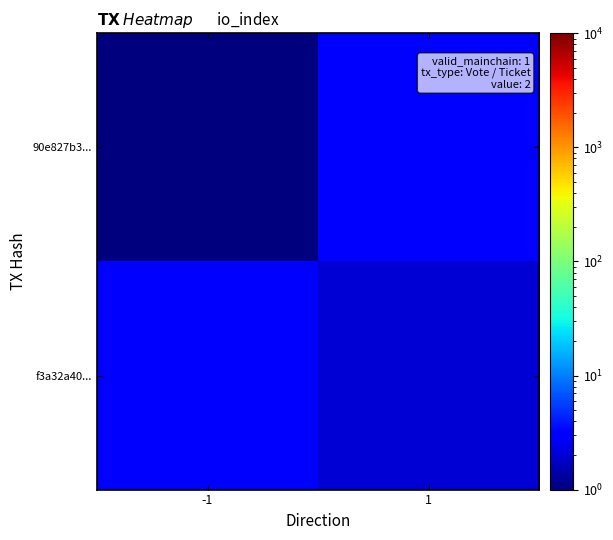

Which series has the widest spread of values?

90e827b3...